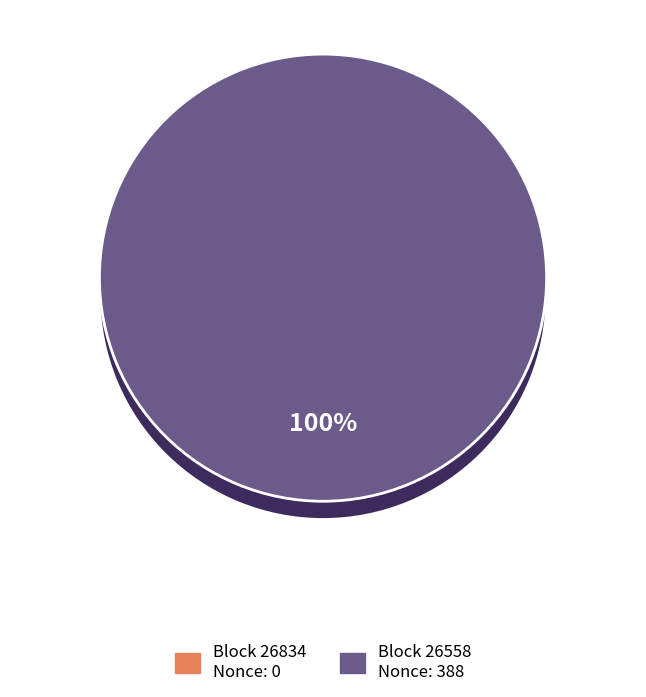

True or false: 26558 accounts for 89% of the total.

False